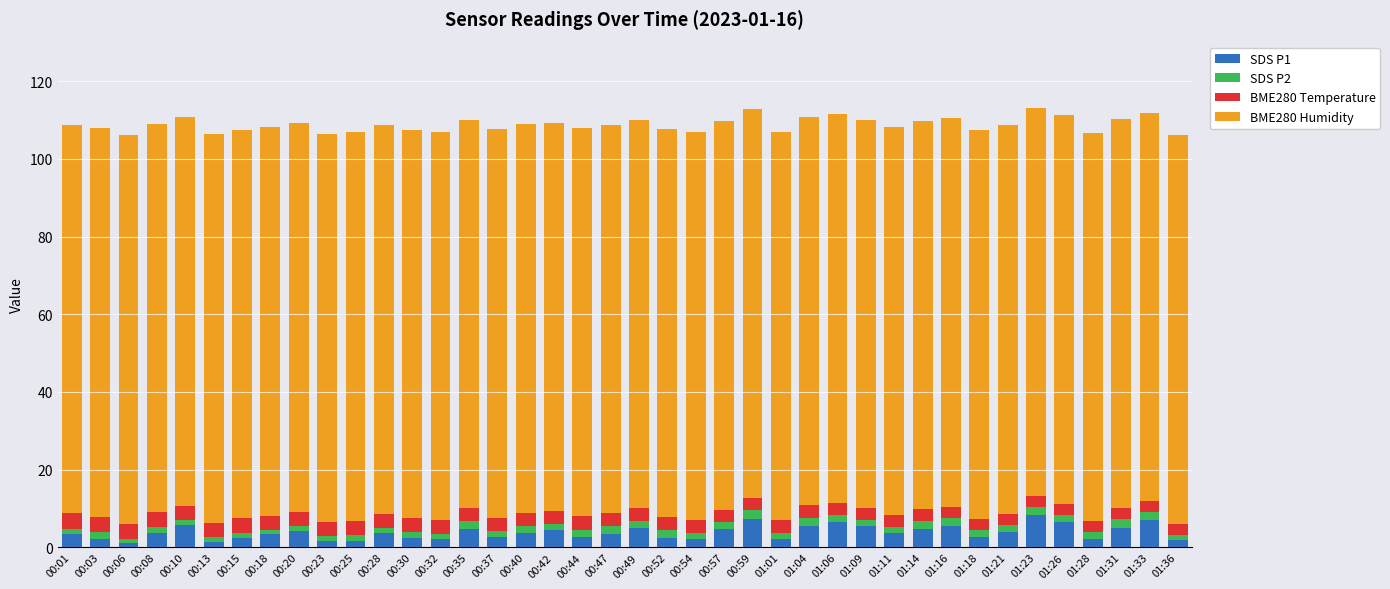

What is the sum of all SDS P1 values?

153.4